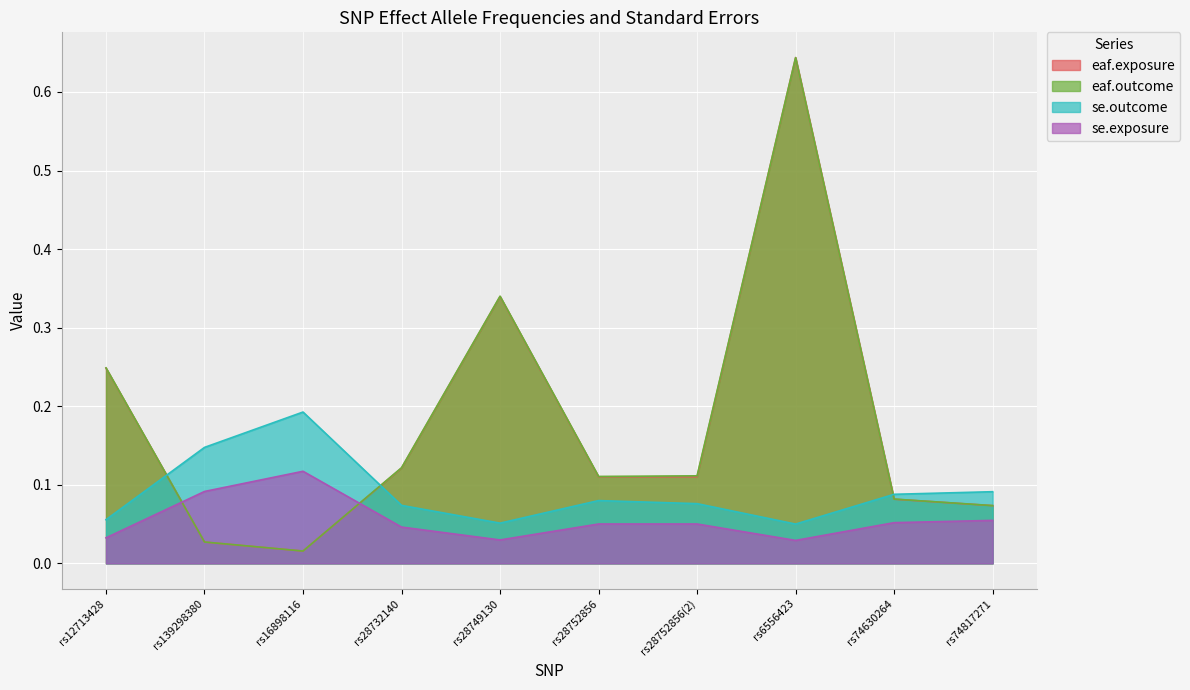

Reading right to left, list all the values displayed in this chart.

eaf.exposure: 0.1	0.1	0.6	0.1	0.1	0.3	0.1	0.0	0.0	0.2
eaf.outcome: 0.1	0.1	0.6	0.1	0.1	0.3	0.1	0.0	0.0	0.2
se.outcome: 0.1	0.1	0.1	0.1	0.1	0.1	0.1	0.2	0.1	0.1
se.exposure: 0.1	0.1	0.0	0.1	0.1	0.0	0.0	0.1	0.1	0.0